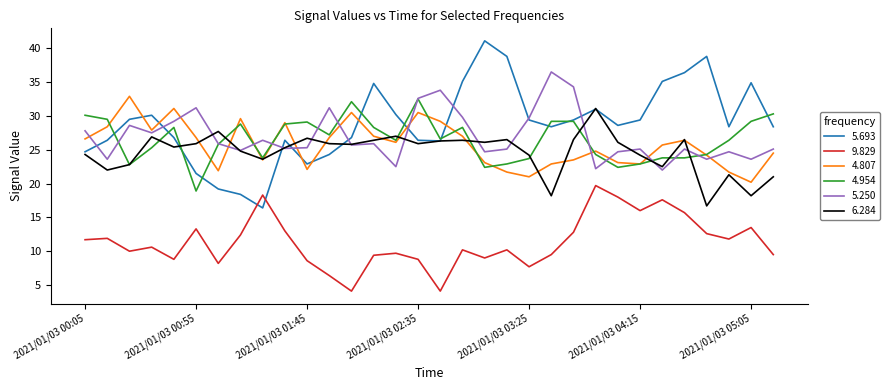

Which series has the largest range (max minus min)?

5.693